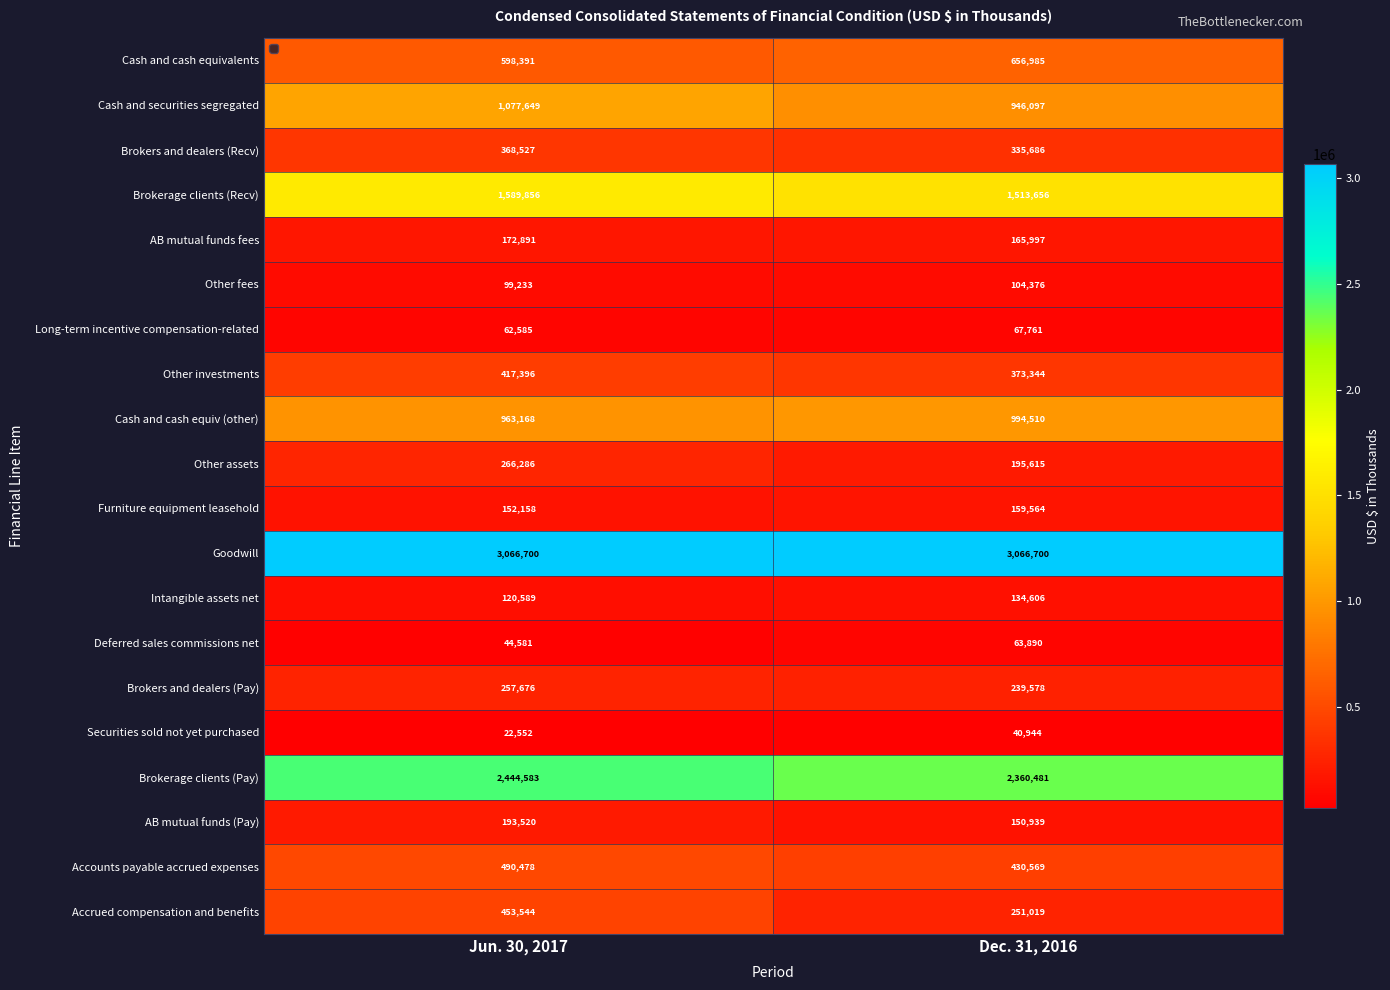

What is the sum of the Long-term incentive compensation-related values at Jun. 30, 2017 and Dec. 31, 2016?

130346